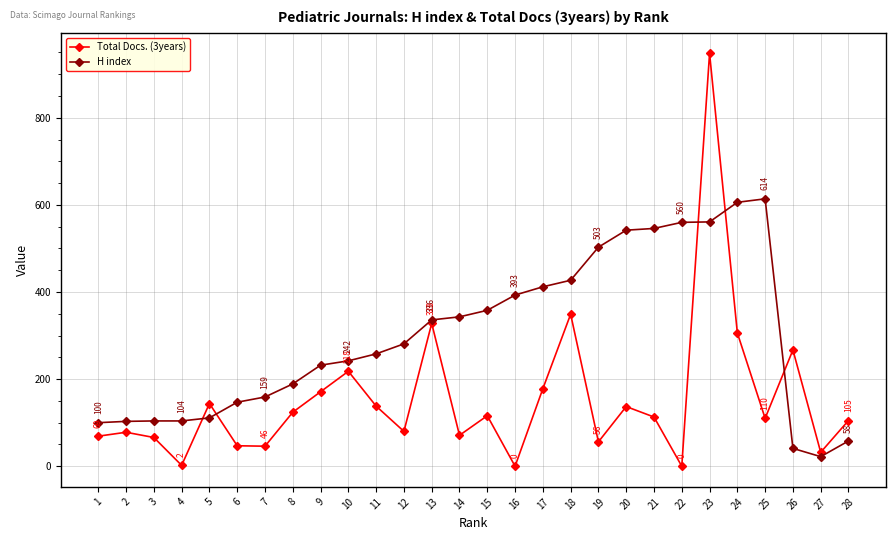

Count the number of categories in the chart.

28